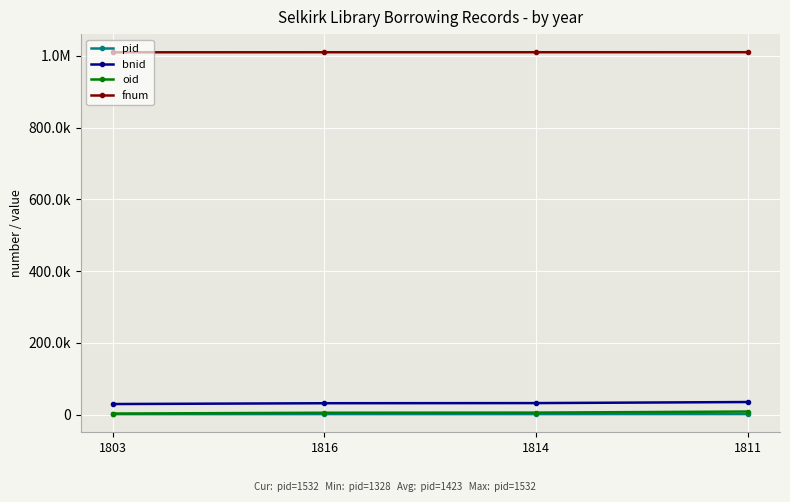

What is the difference between the fnum values at 1811 and 1814?

82